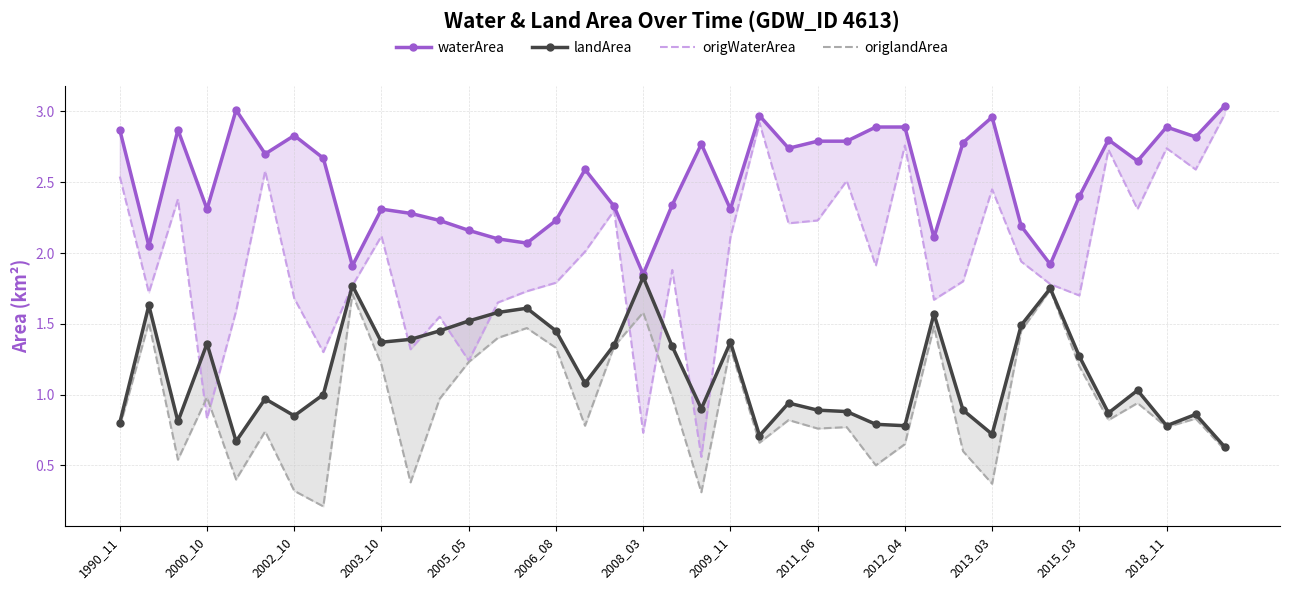

The value of origlandArea at 34 is 0.4. True or false?

False